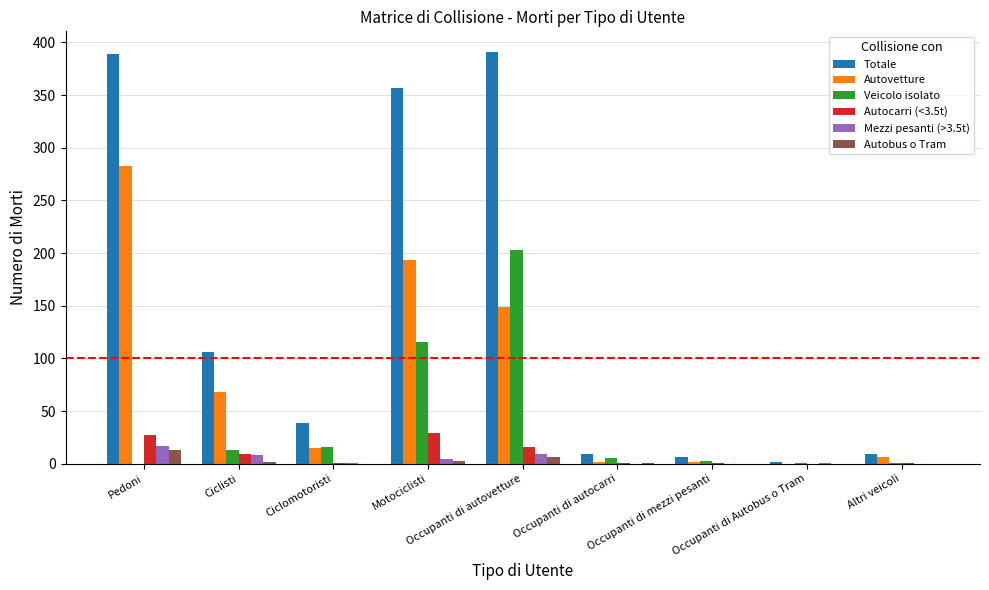

The value of Veicolo isolato at Pedoni is -132. True or false?

False